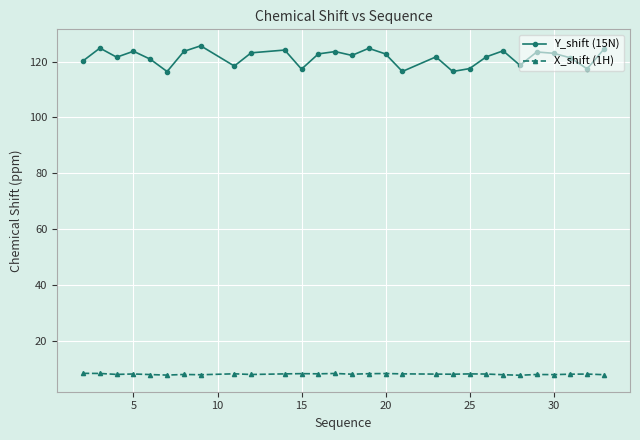

List the series in order of their peak value, highest first.

Y_shift (15N), X_shift (1H)